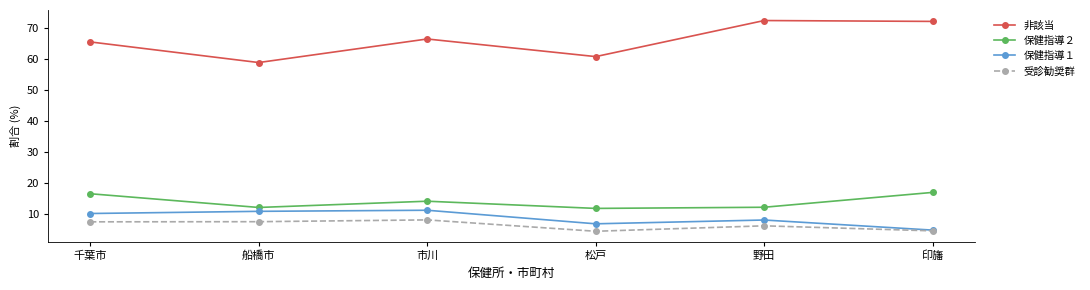

What is the label of the 2nd point from the left?

船橋市